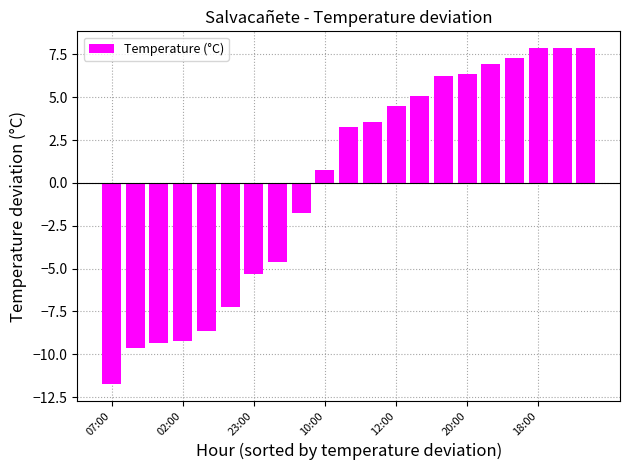

What is the minimum value shown in the chart?

-11.7